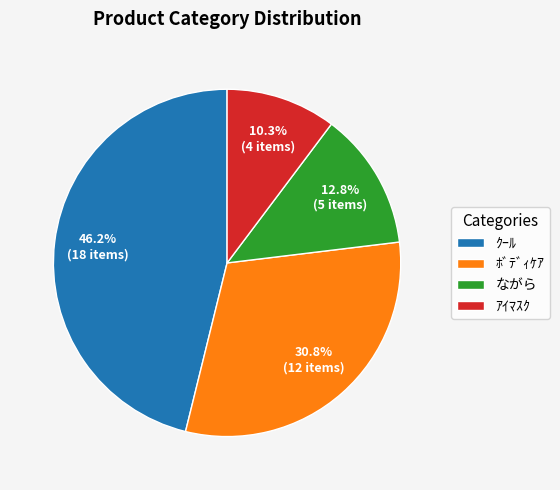

To the nearest percent, what is the difference between the largest and smallest slice percentages?

36%